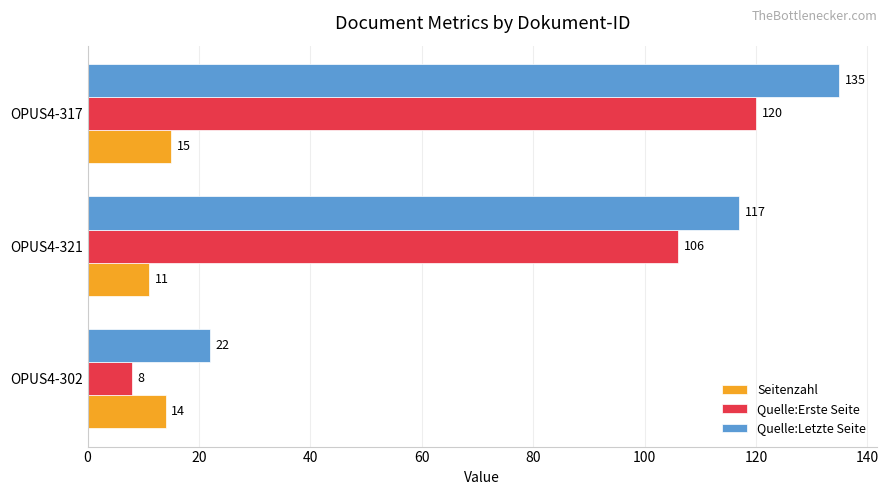

The value of Quelle:Letzte Seite at OPUS4-317 is 135. True or false?

True